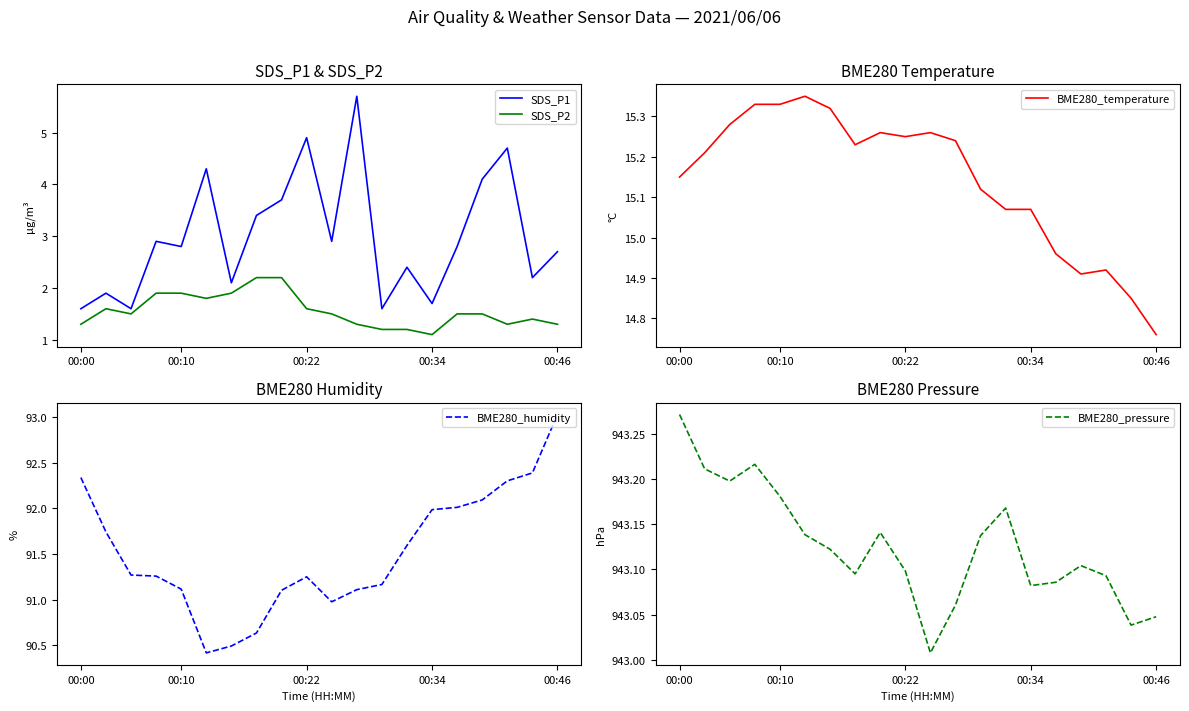

How many lines are shown in the chart?

5